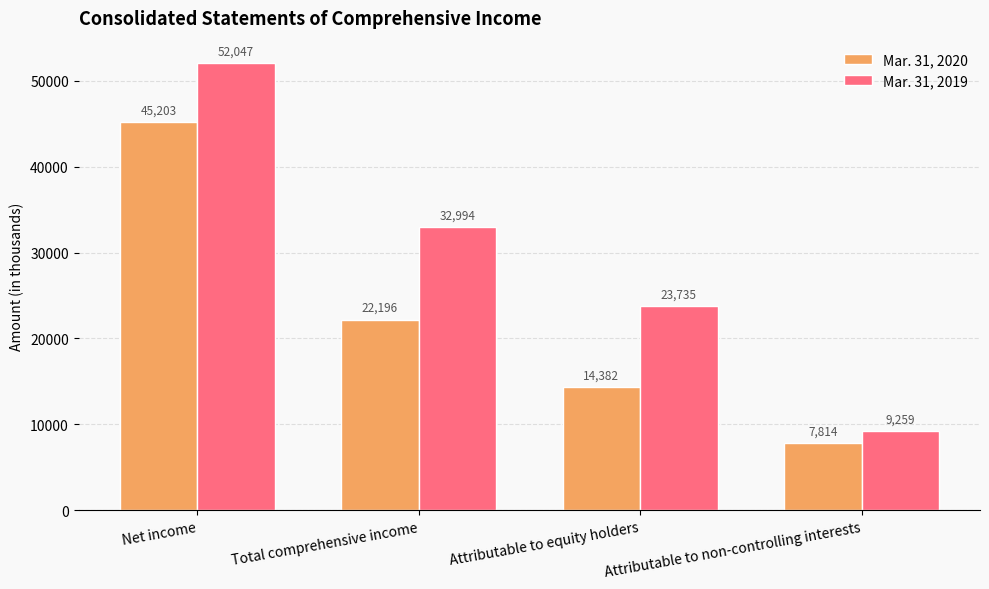

Which series has the largest total across all categories?

Mar. 31, 2019